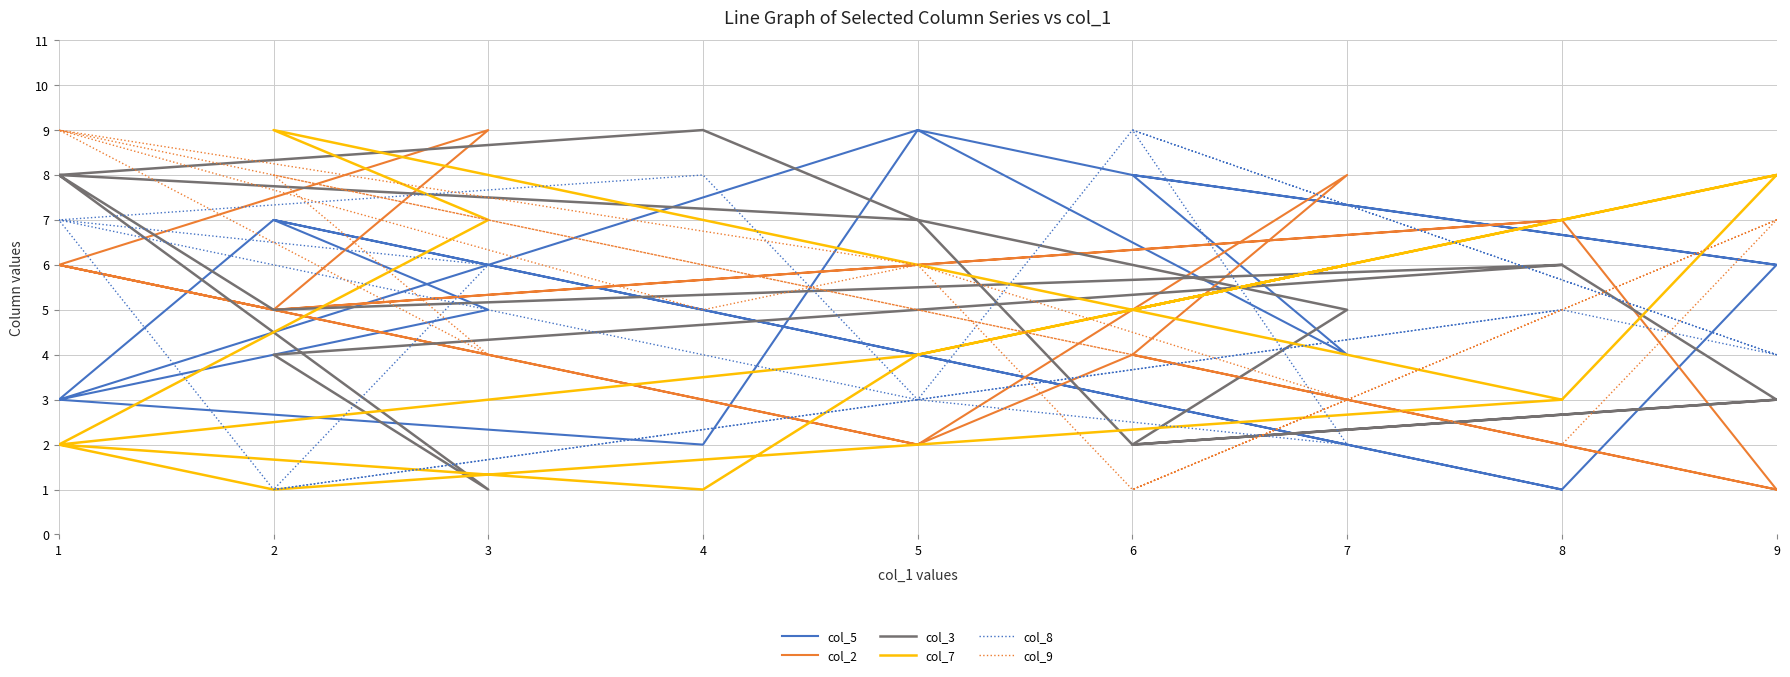

How many times do col_8 and col_3 cross each other?

5